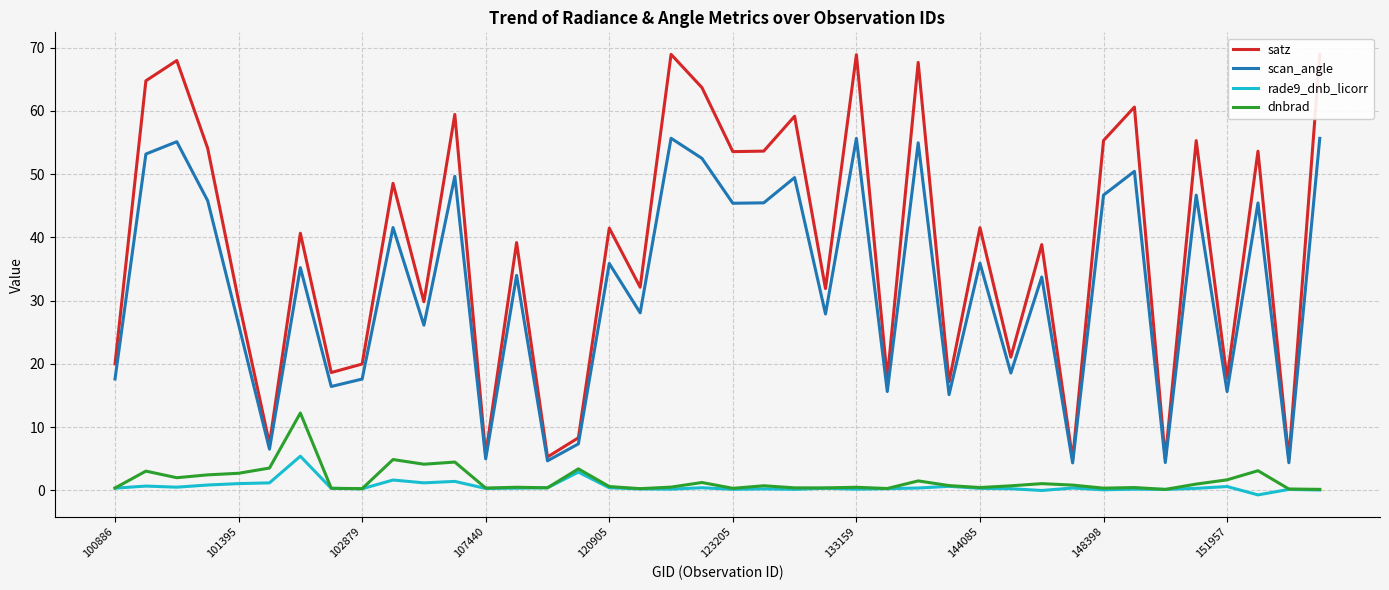

Which series has the largest range (max minus min)?

satz